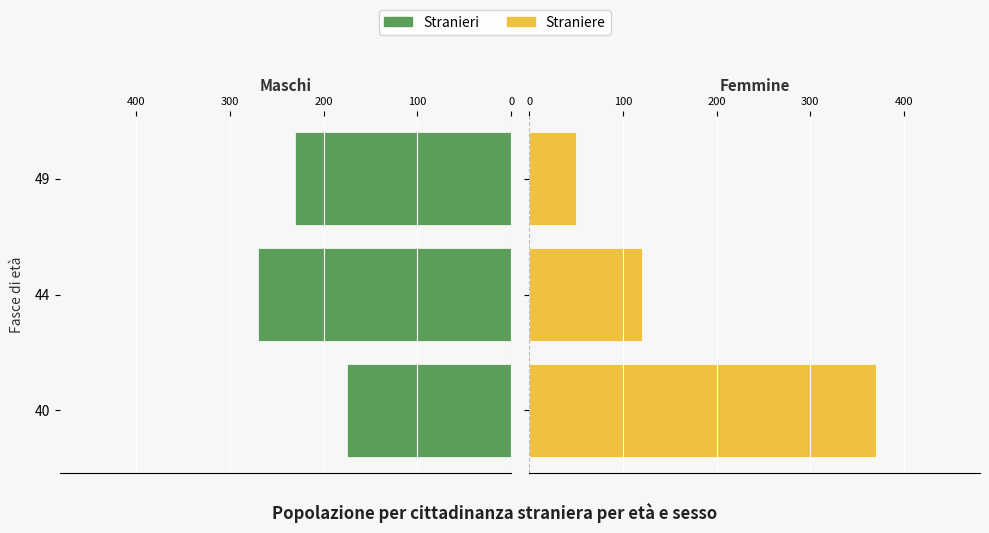

How many groups of bars are there?

3